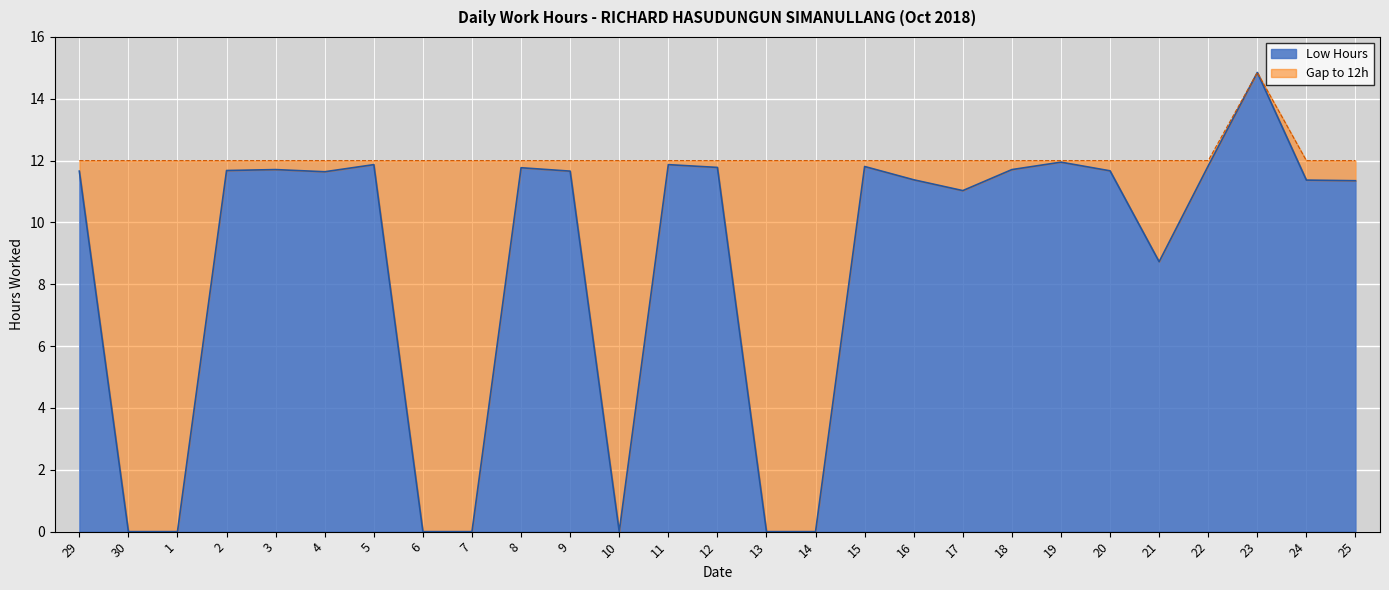

What is the sum of the values at 9 and 18?

23.4